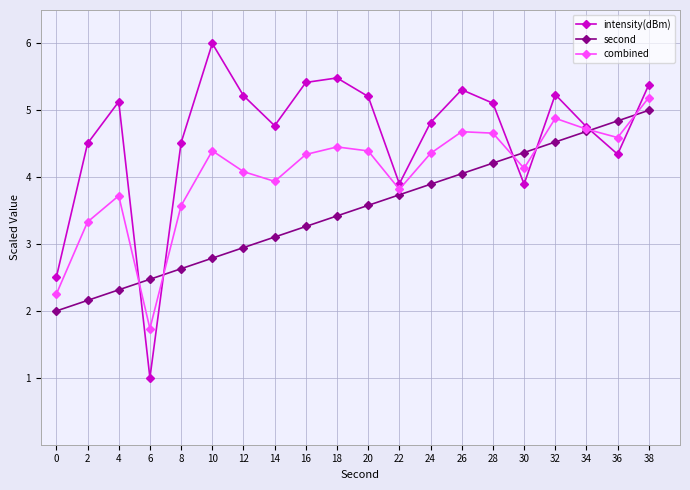

True or false: second has more than 2 points higher than both neighbors.

False